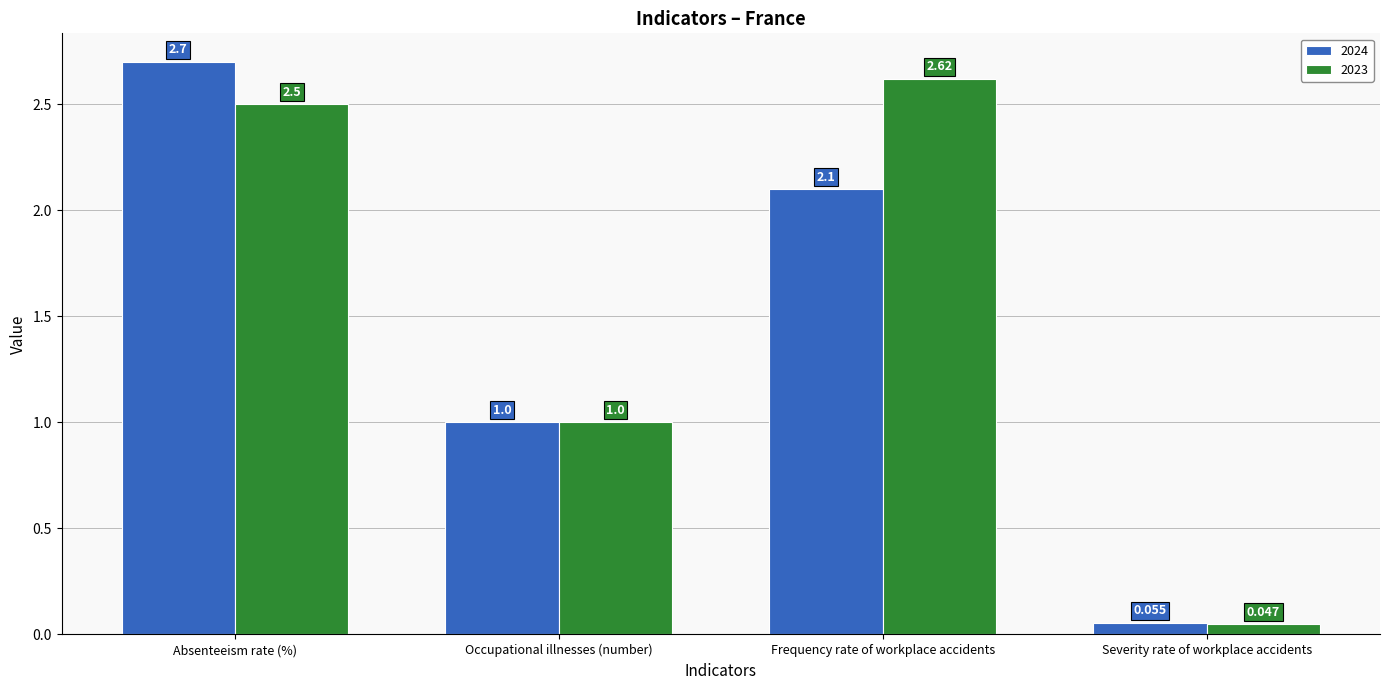

True or false: 2023 has a value of 1.7 at Frequency rate of workplace accidents.

False